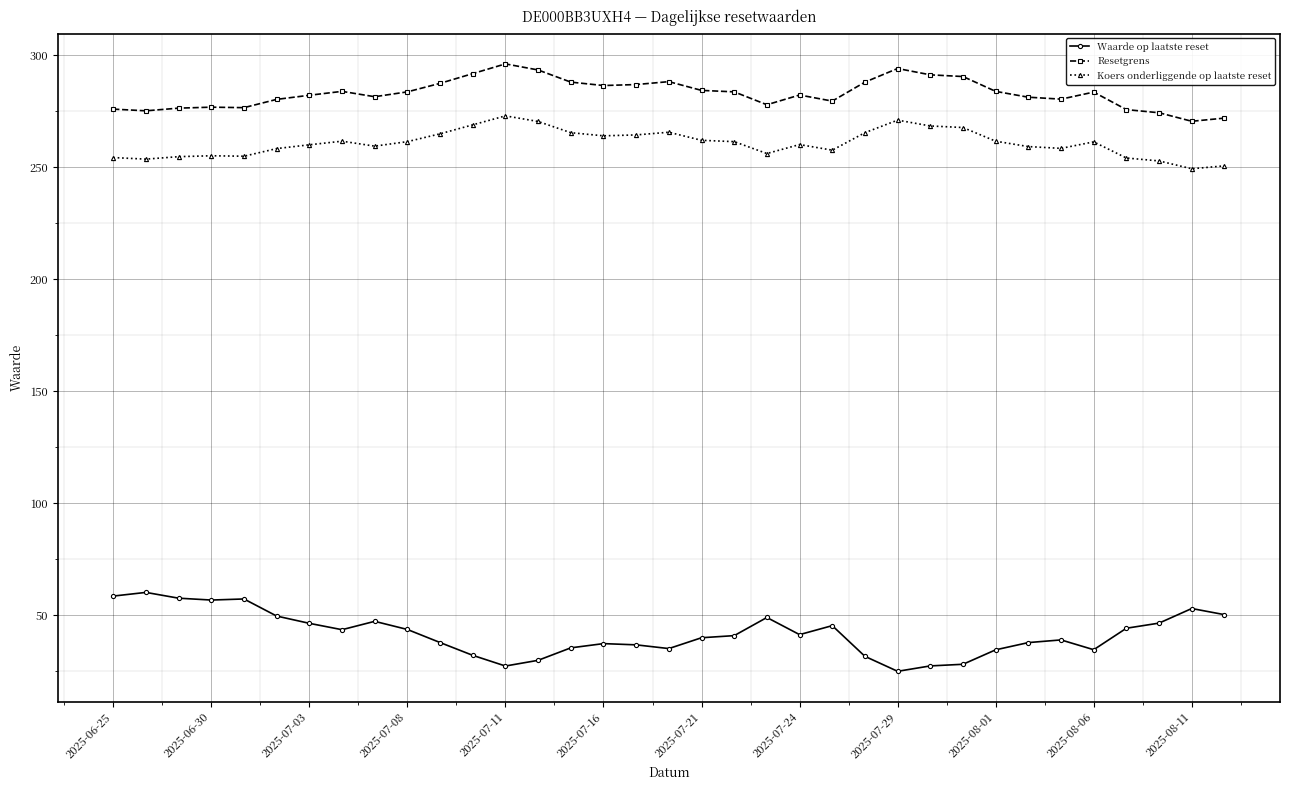

What is the minimum value shown in the chart?

25.1